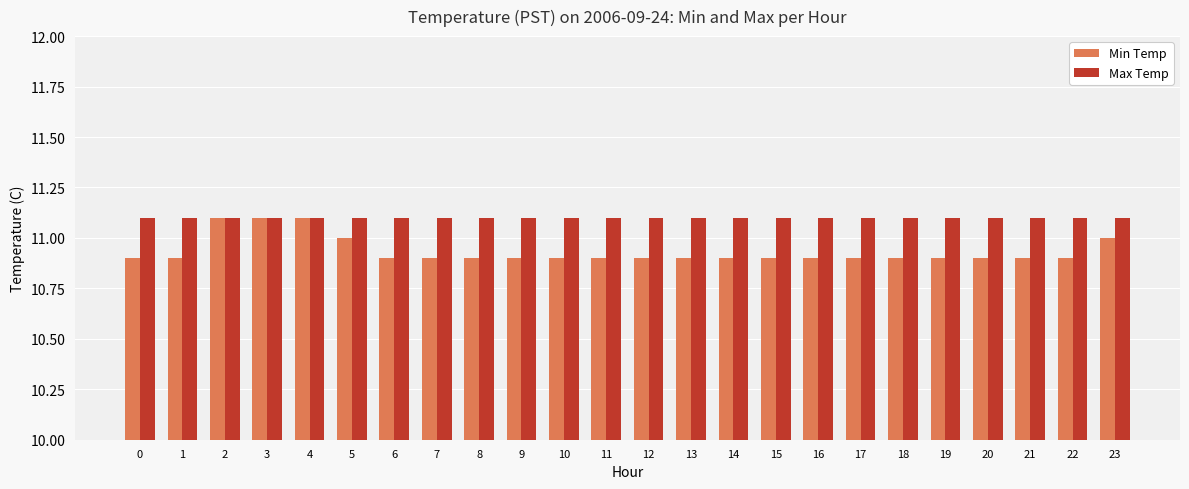

What is the maximum value for Max Temp?

11.1